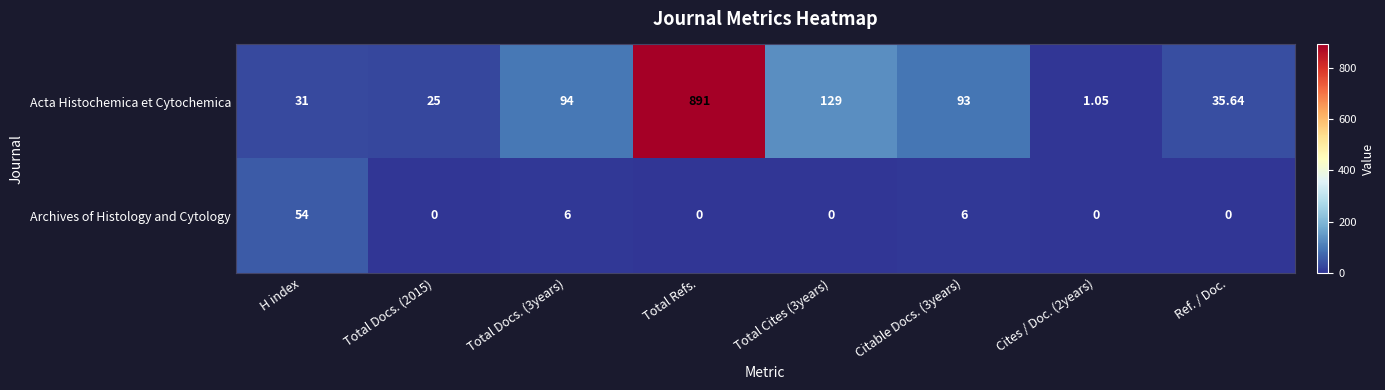

Which series has the largest range (max minus min)?

Acta Histochemica et Cytochemica